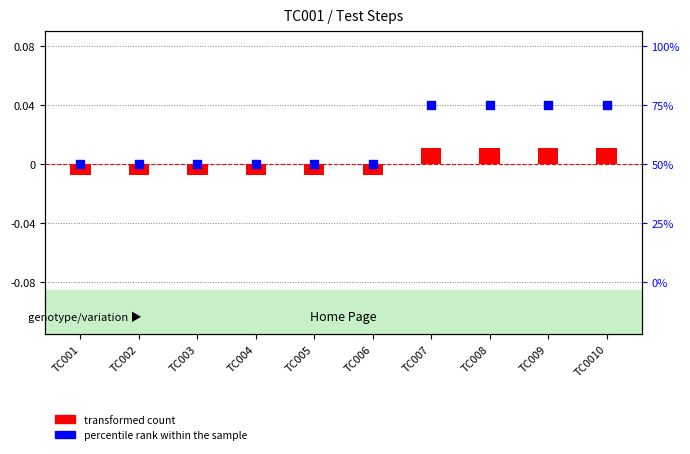

Which series has the largest total across all categories?

percentile rank within the sample